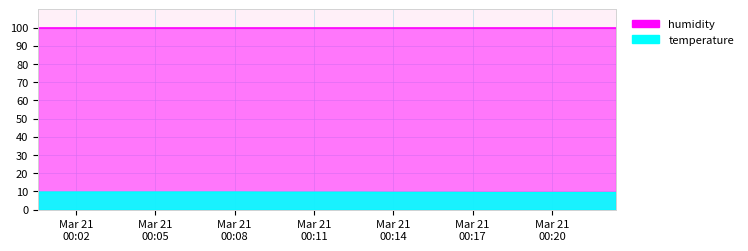

What is the value of the 13th point from the left?

9.4